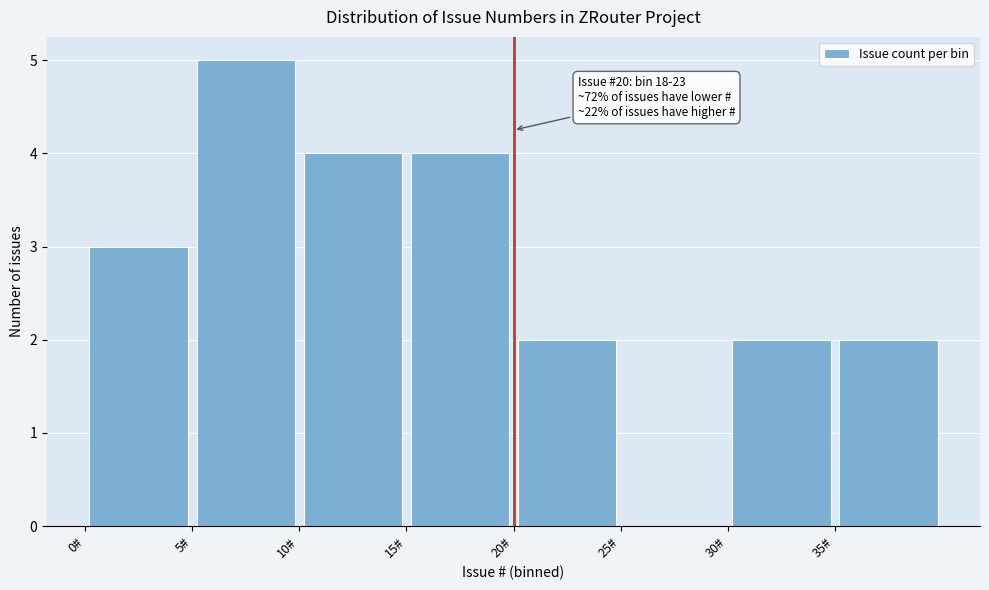

Over which range of the x-axis is the bar tallest?

5 to 10